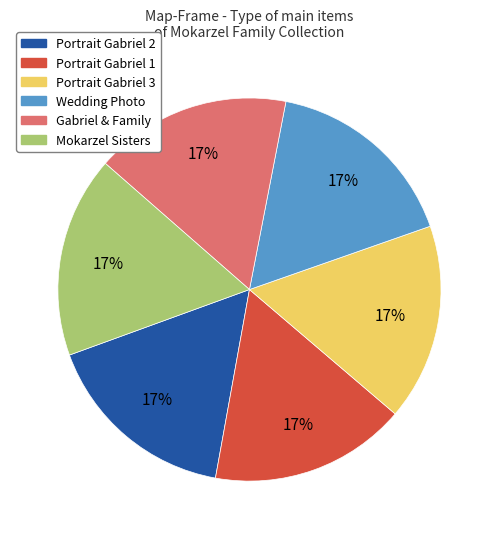

To the nearest percent, what percentage of the pie is Gabriel & Family?

17%